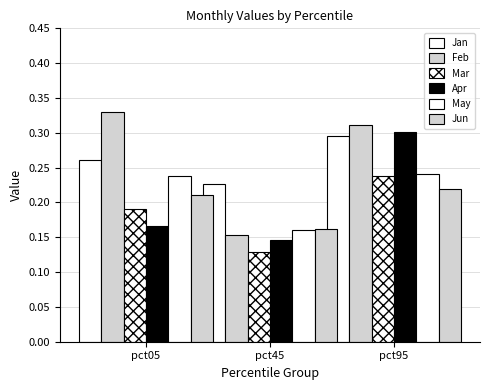

Reading left to right, list all the values displayed in this chart.

Jan: 0.3	0.2	0.3
Feb: 0.3	0.2	0.3
Mar: 0.2	0.1	0.2
Apr: 0.2	0.1	0.3
May: 0.2	0.2	0.2
Jun: 0.2	0.2	0.2